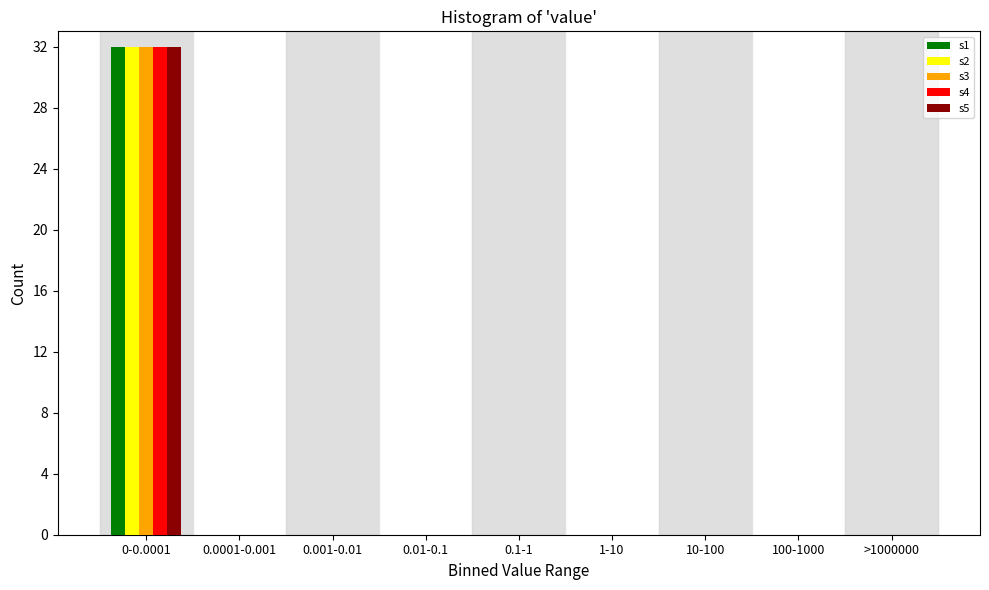

The value of s5 at 0.1-1 is 0. True or false?

True